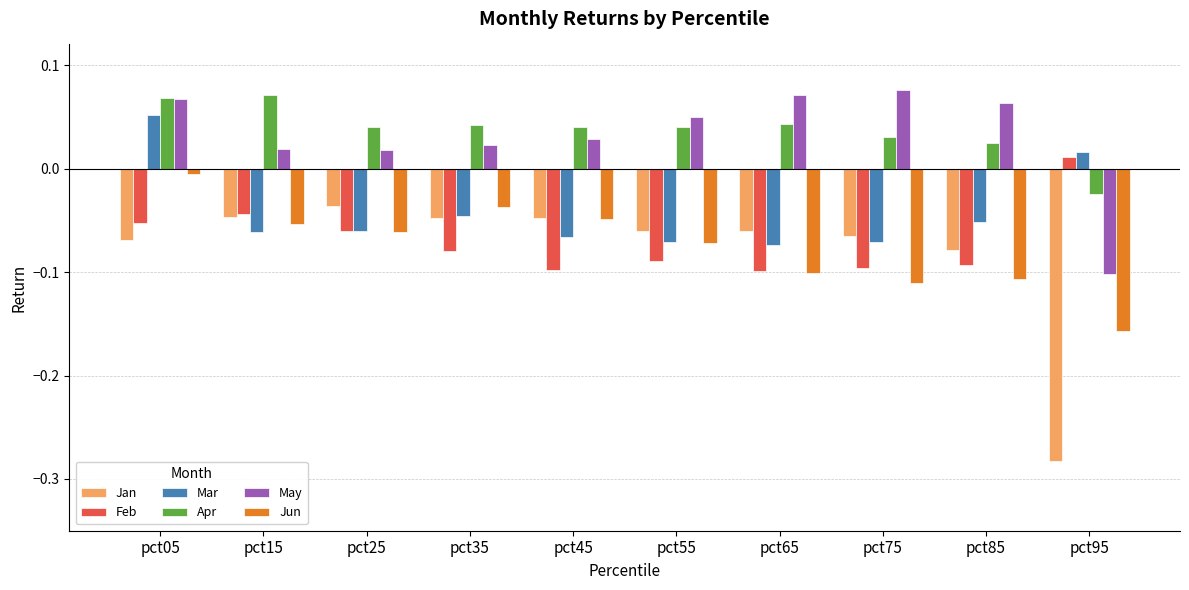

Is it true that Jun equals -0.1 at pct15?

True